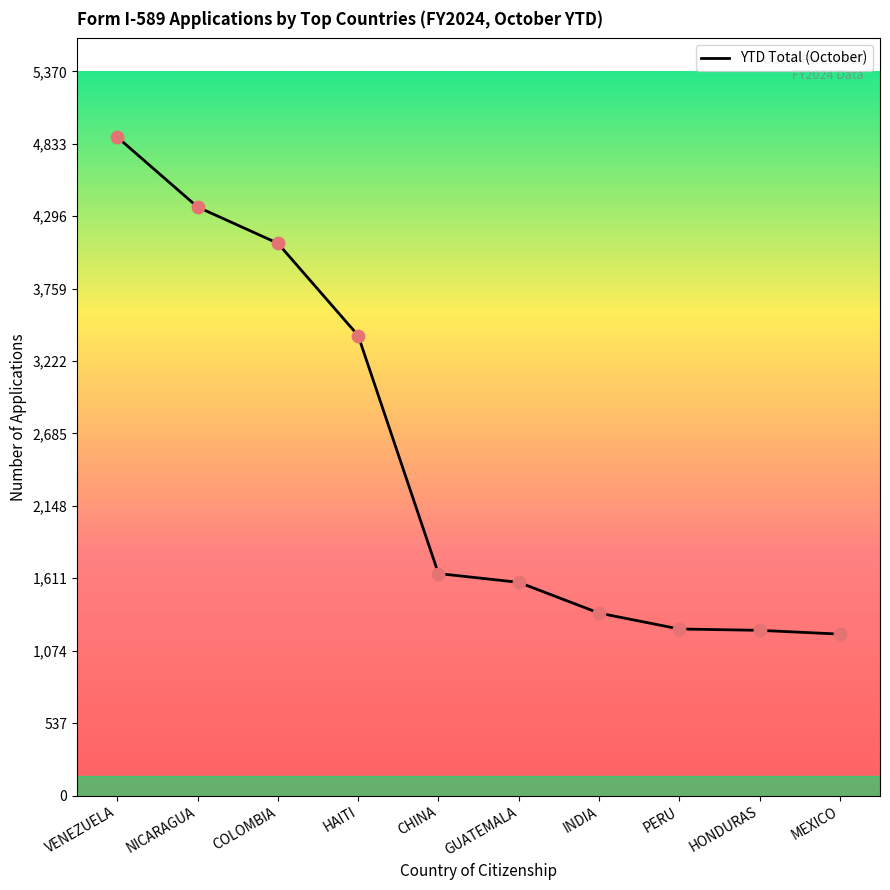

Between NICARAGUA and HAITI, which is larger?

NICARAGUA